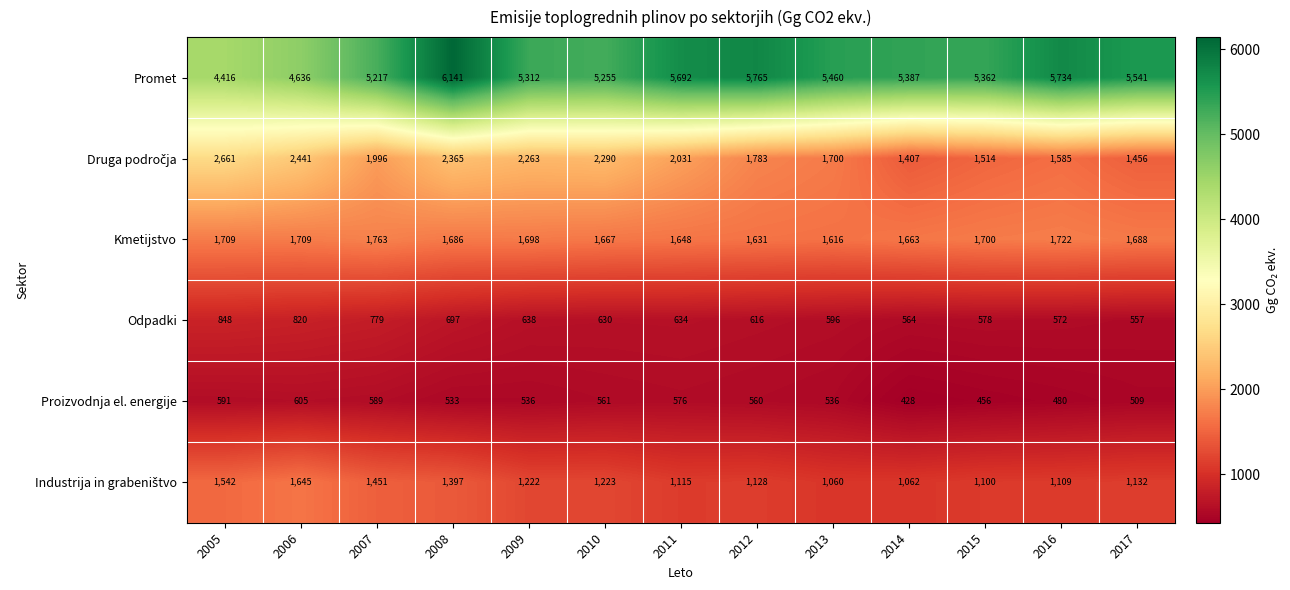

What is the average value of the Proizvodnja el. energije series?

535